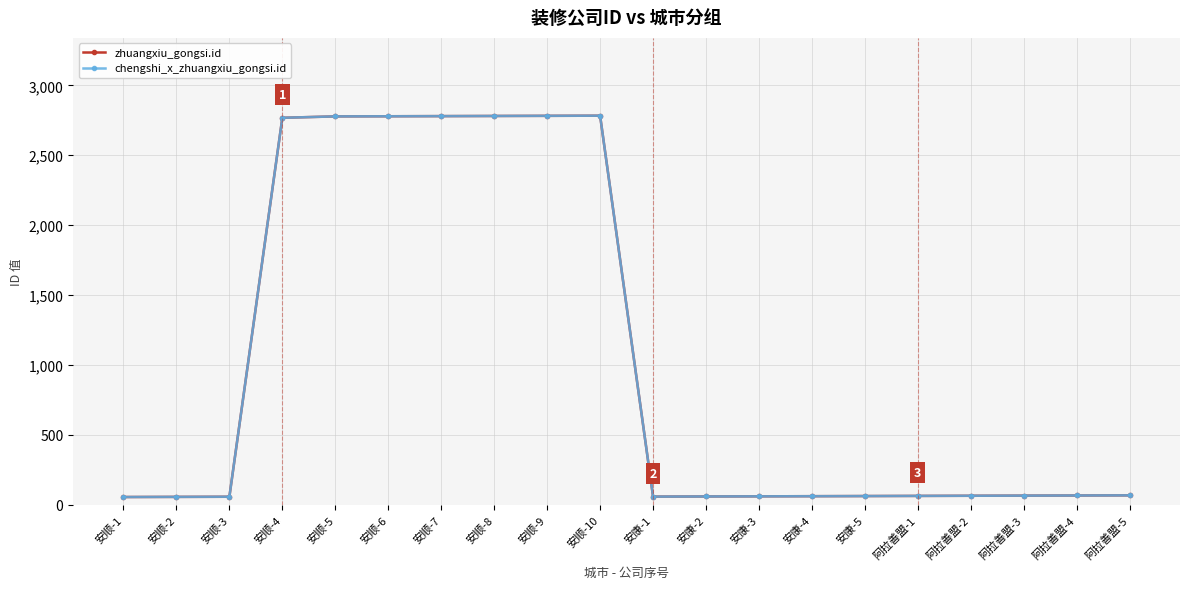

Which label corresponds to the largest value in the chart?

安顺-10